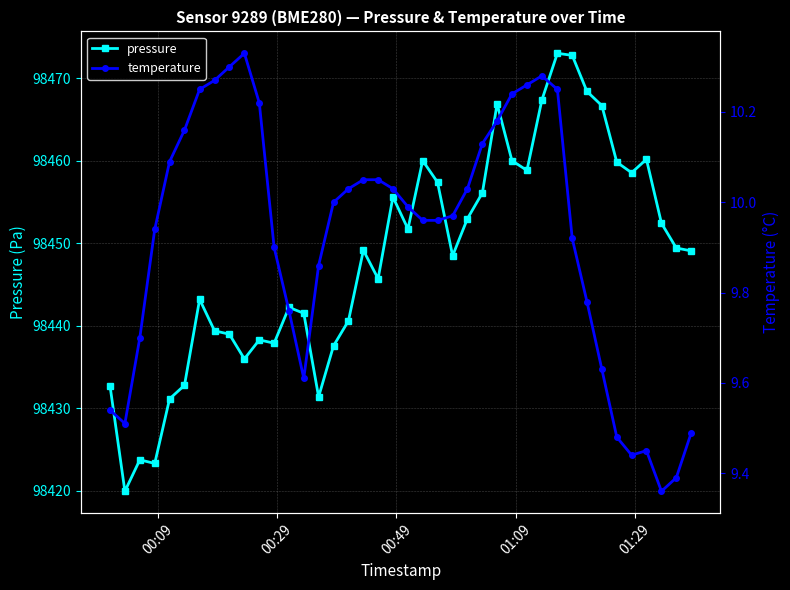

What is the value of the pressure point at the 26th from the left?

98456.1